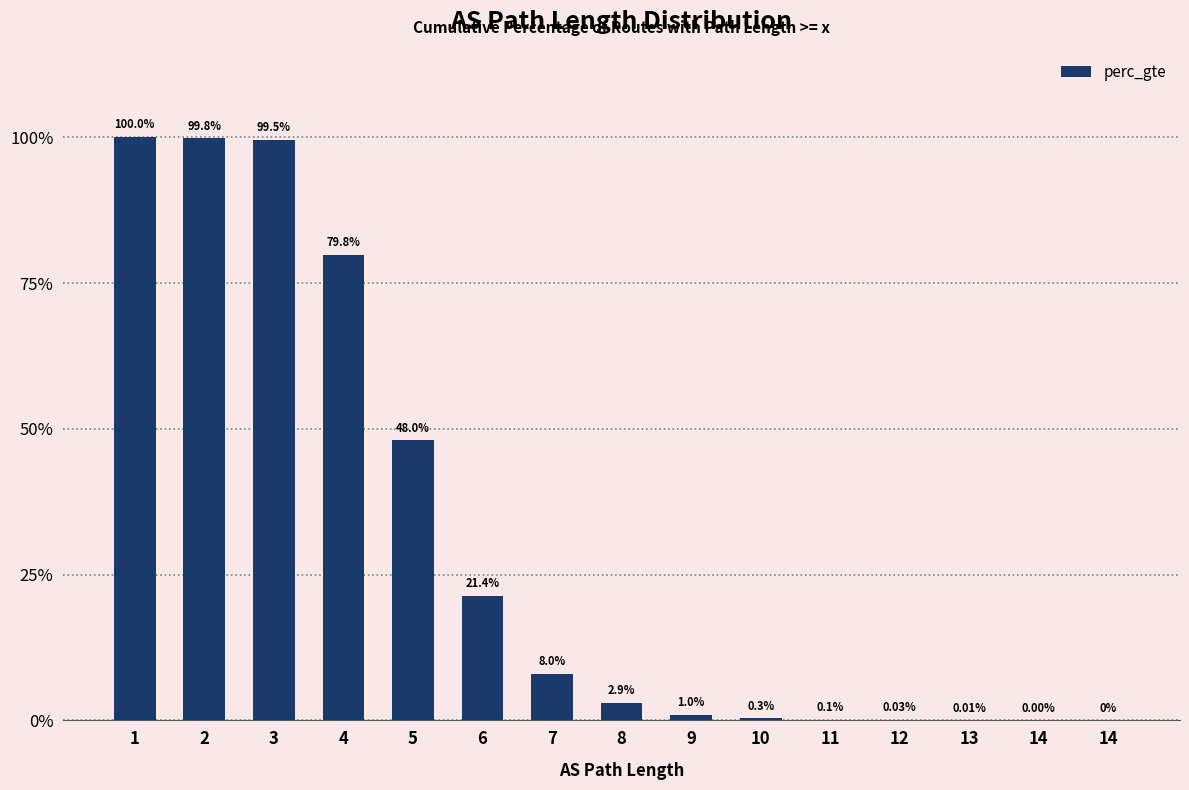

Reading left to right, transcribe all the data shown in this chart.

1=1.0	2=1.0	3=1.0	4=0.8	5=0.5	6=0.2	7=0.1	8=0.0	9=0.0	10=0.0	11=0.0	12=0.0	13=0.0	14=0.0	14=0.0